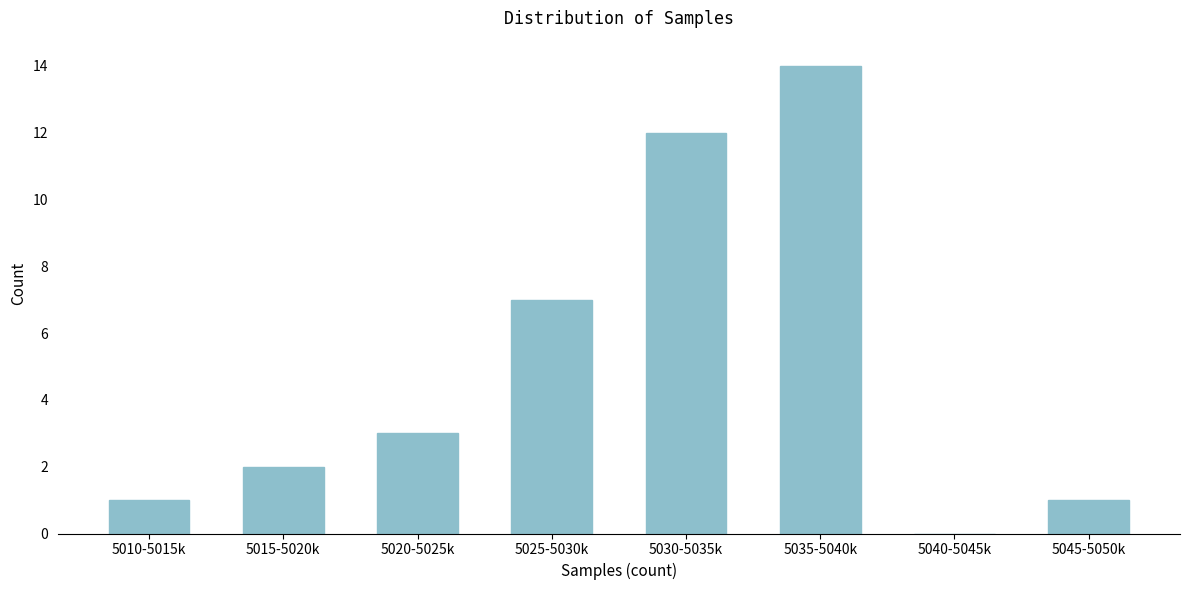

Reading left to right, transcribe all the data shown in this chart.

5010-5015k=1	5015-5020k=2	5020-5025k=3	5025-5030k=7	5030-5035k=12	5035-5040k=14	5040-5045k=0	5045-5050k=1